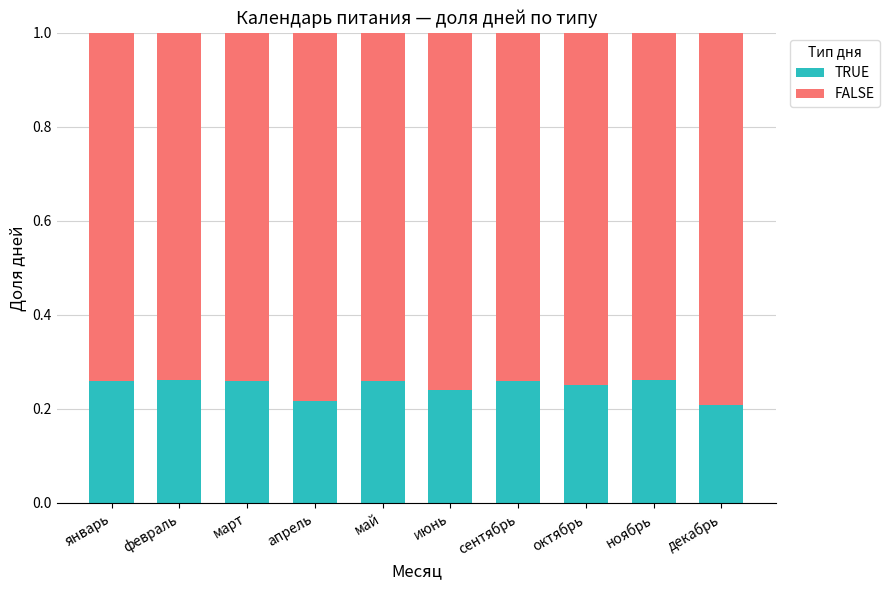

The TRUE series shows 0.4 at март. True or false?

False